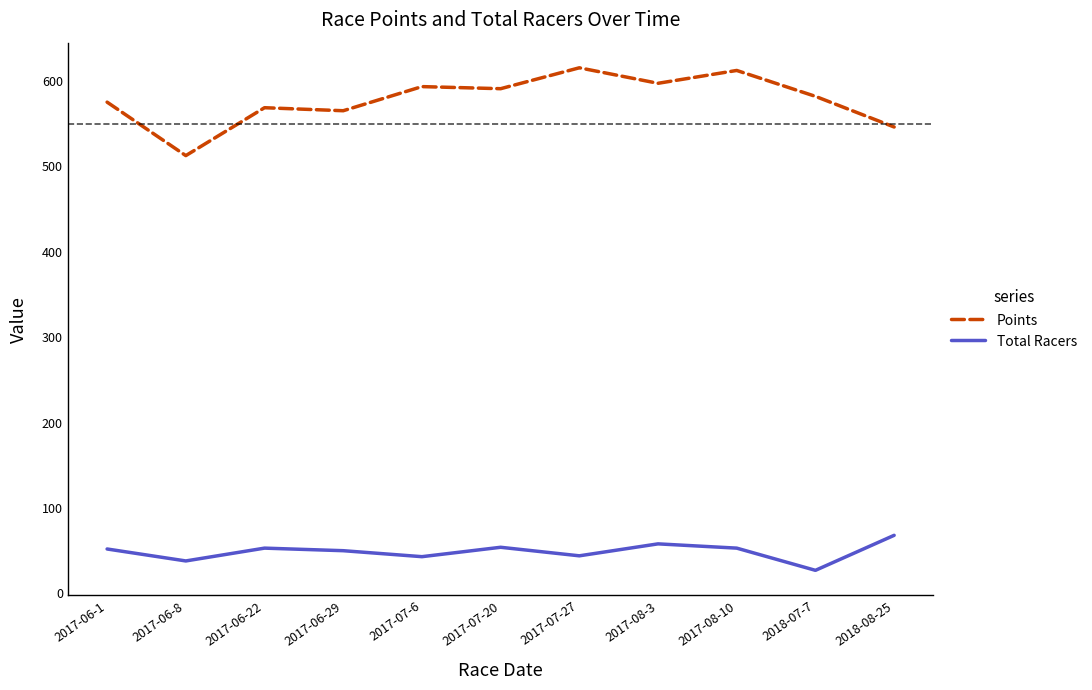

True or false: Total Racers and Points intersect in this chart.

False